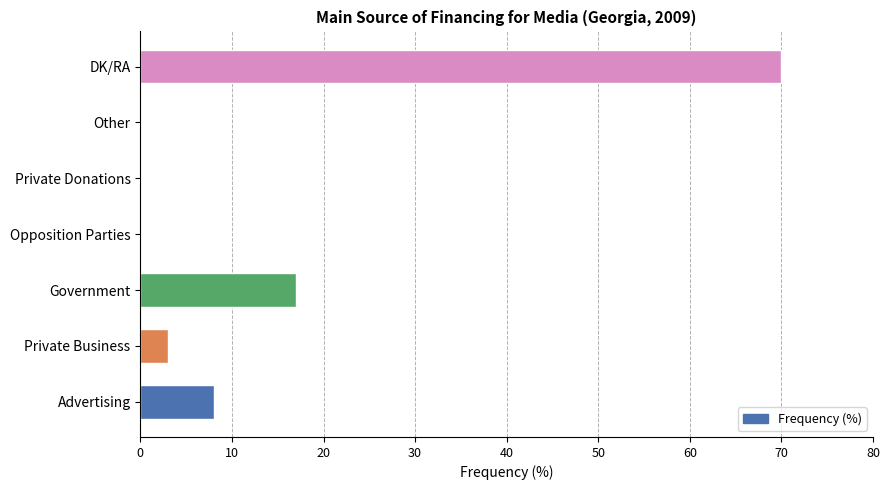

The value at Other is 0. True or false?

True